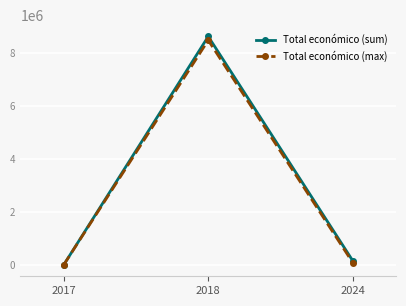

What are all the series names shown in the legend?

Total económico (sum), Total económico (max)